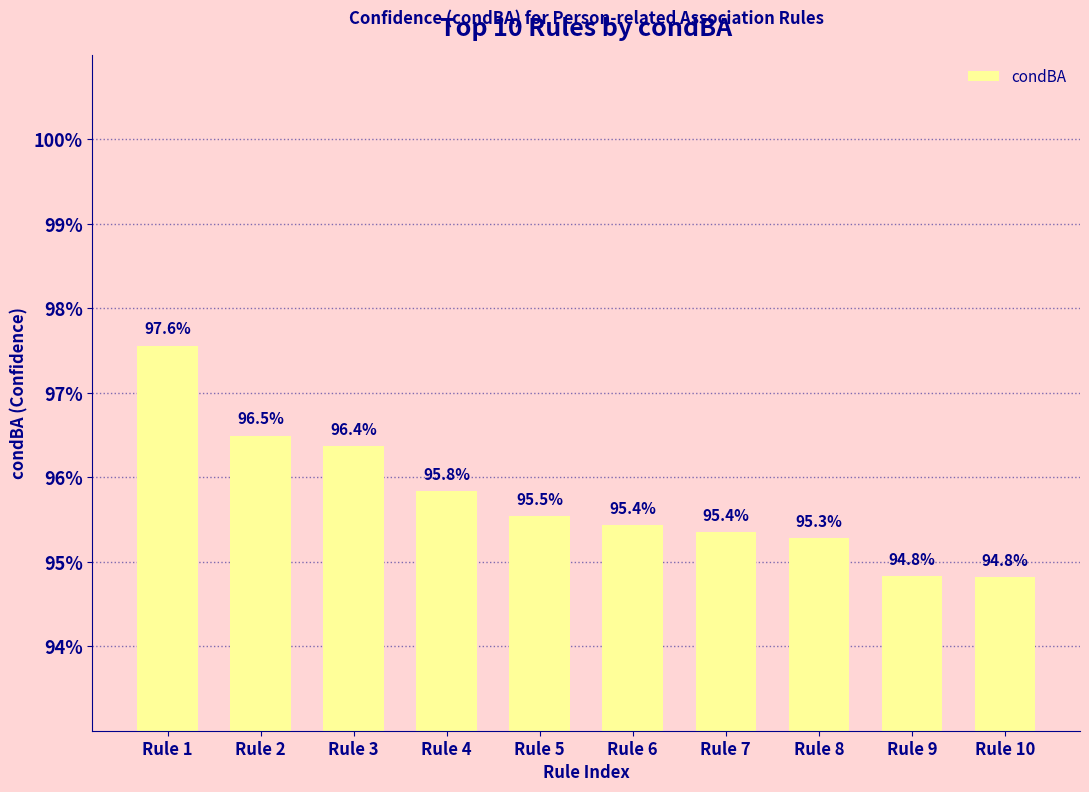

The chart shows a value of 1.5 at Rule 9. True or false?

False